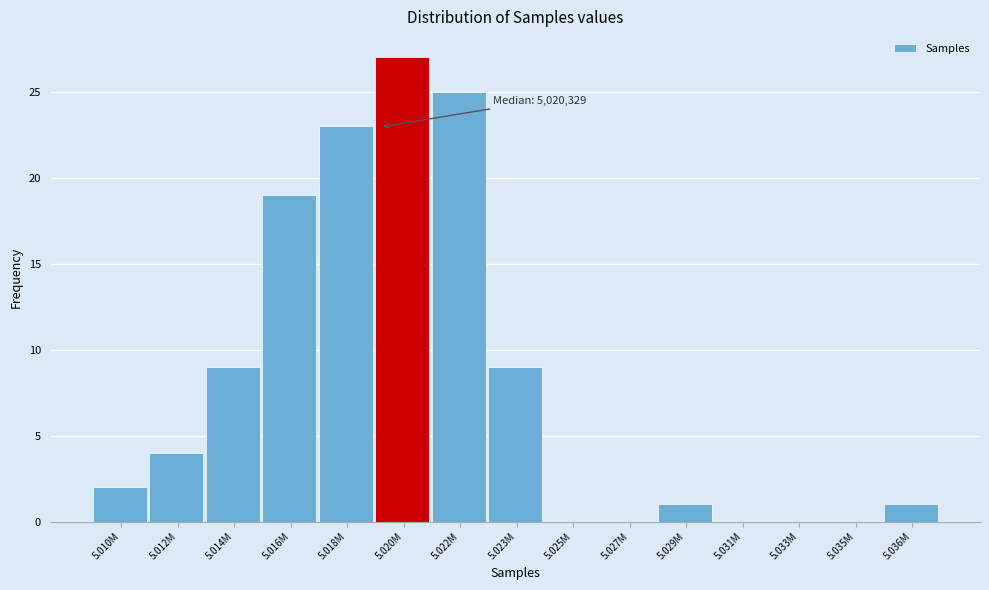

Reading left to right, extract all data points from this chart.

5.010M=2	5.012M=4	5.014M=9	5.016M=19	5.018M=23	5.020M=27	5.022M=25	5.023M=9	5.025M=0	5.027M=0	5.029M=1	5.031M=0	5.033M=0	5.035M=0	5.036M=1